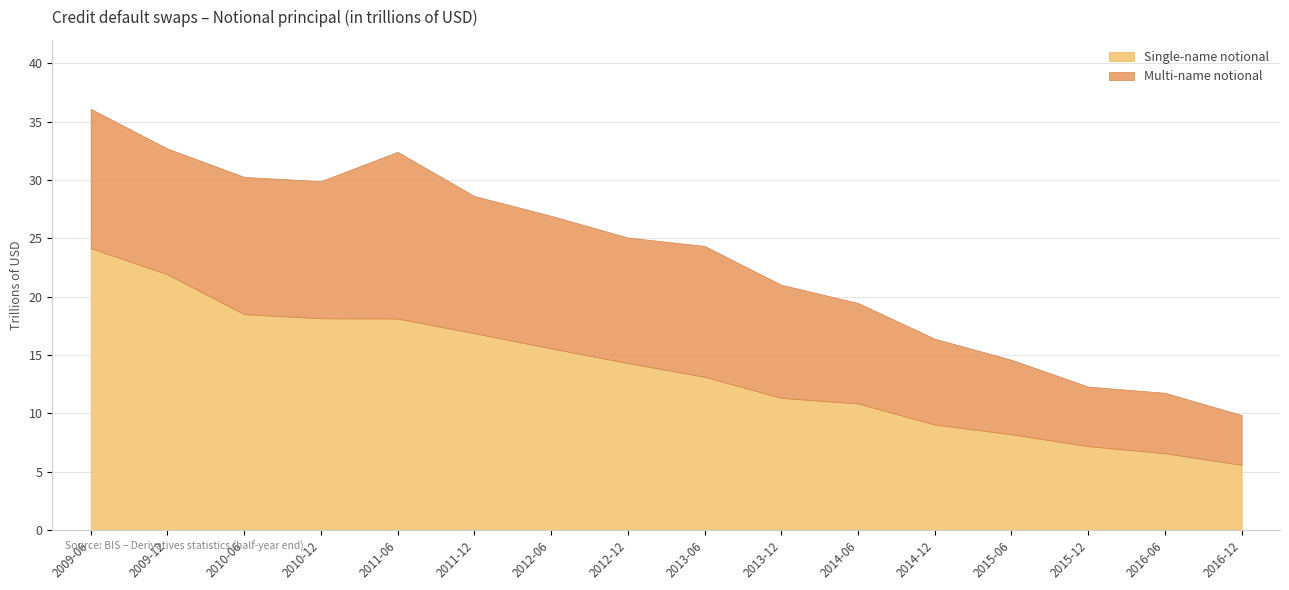

What is the difference between the maximum and minimum values in the Multi-name notional series?

10.0